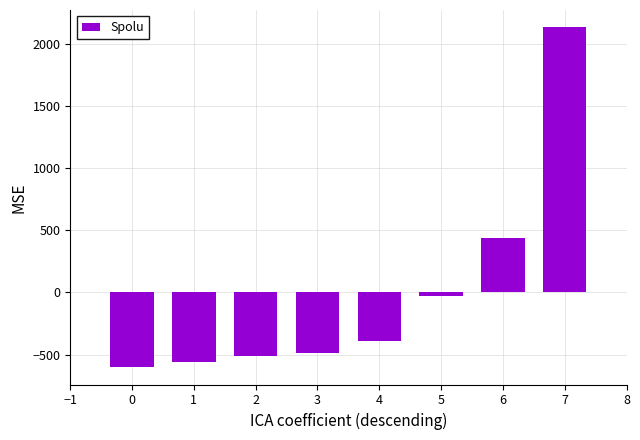

At which label is the value closest to 765?

6